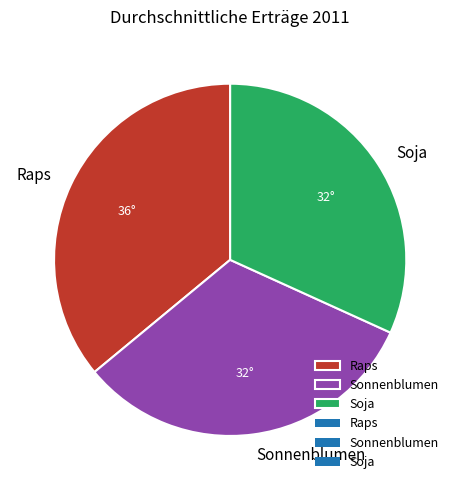

True or false: Sonnenblumen accounts for 32% of the total.

True